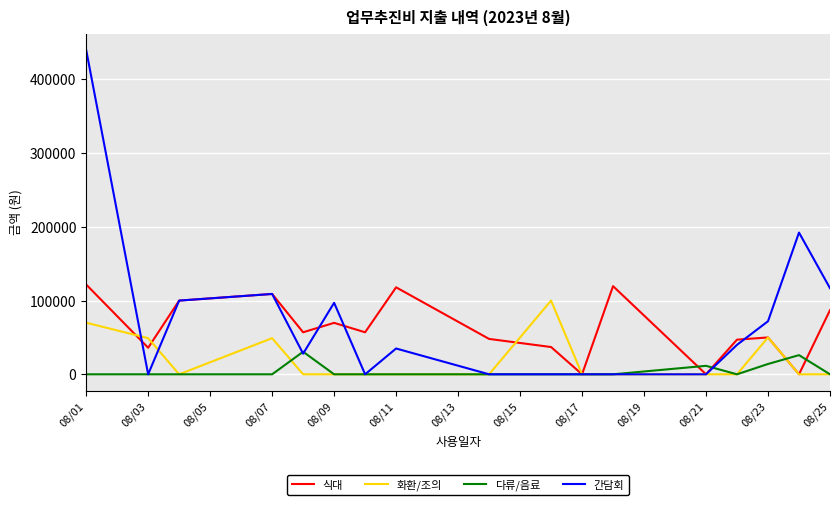

What is the highest value of the 다류/음료 series?

30600